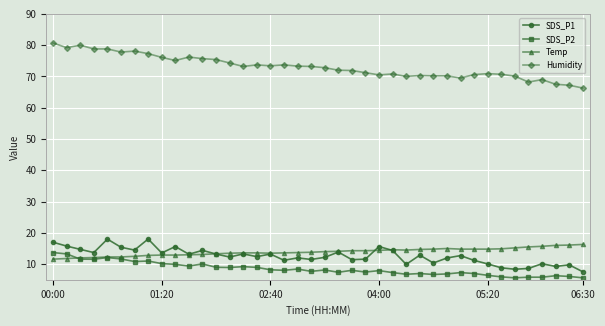

Which series has the widest spread of values?

Humidity